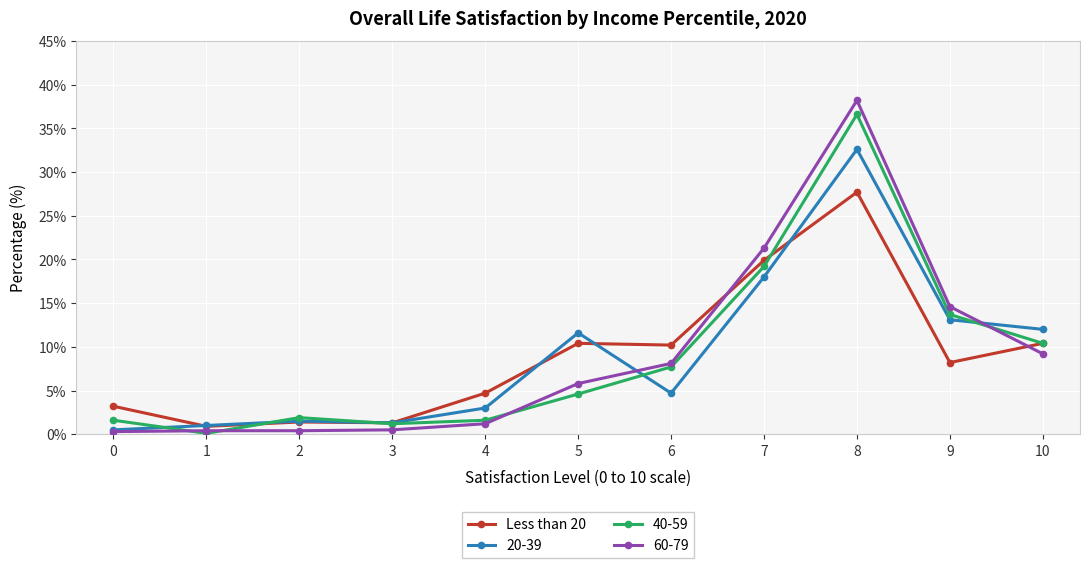

Which category has the highest value across all series?

8